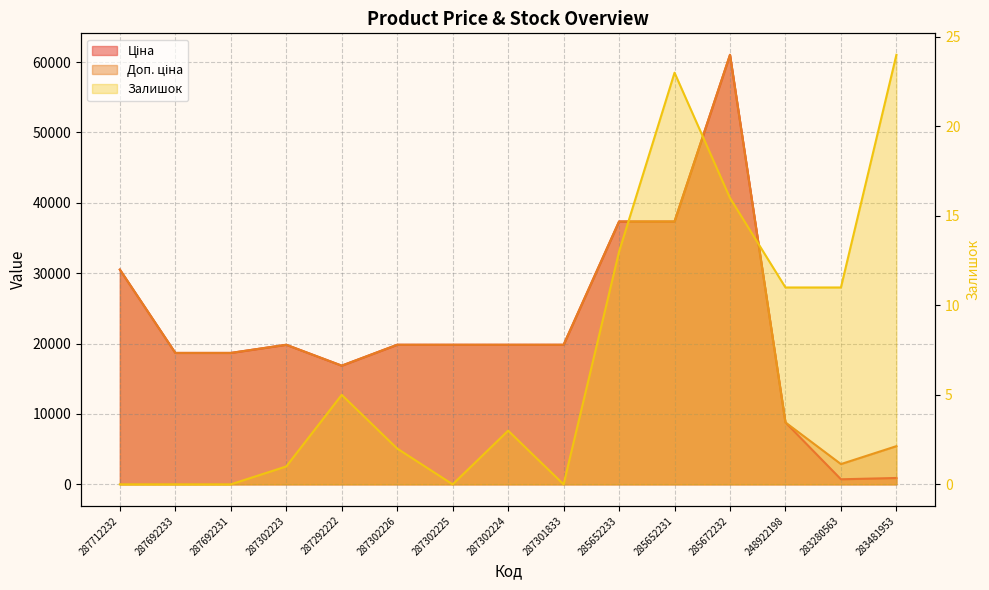

Count the number of categories in the chart.

15